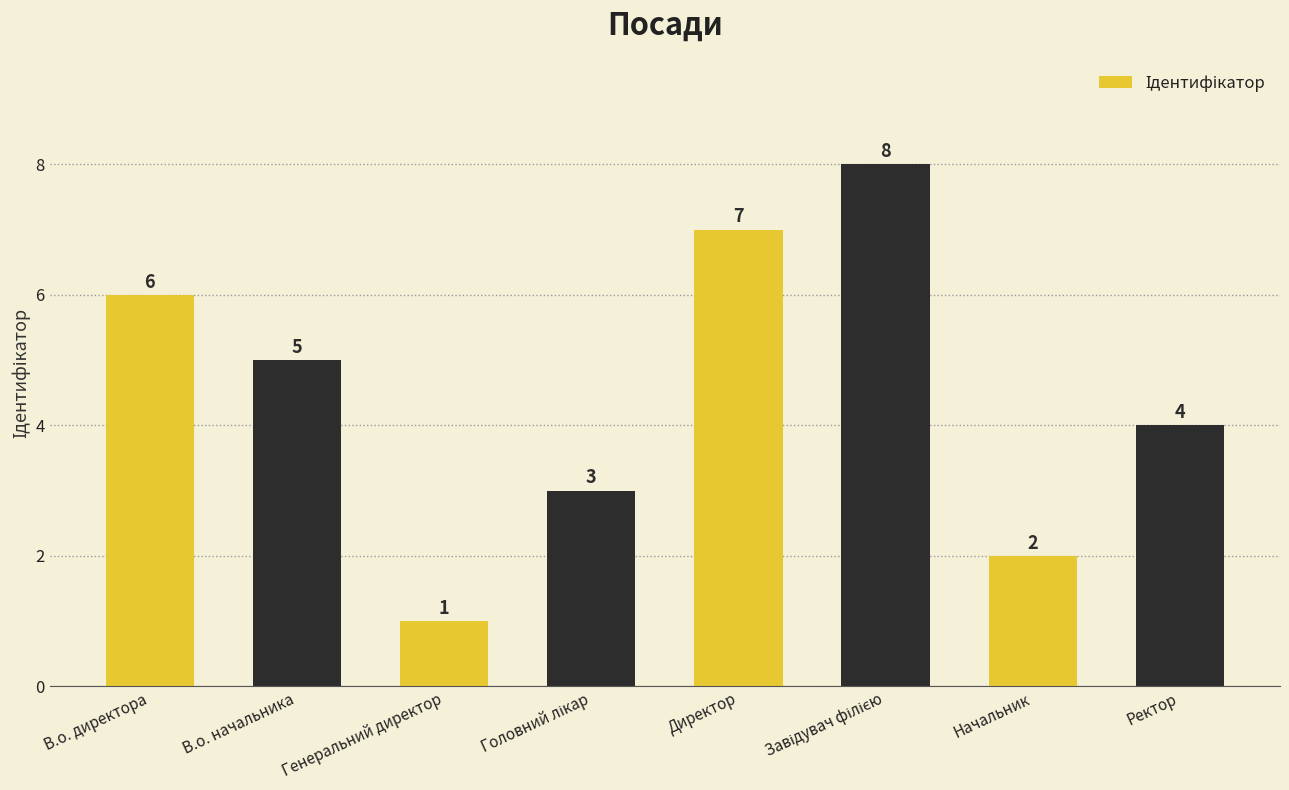

Reading left to right, transcribe all the data shown in this chart.

6	5	1	3	7	8	2	4